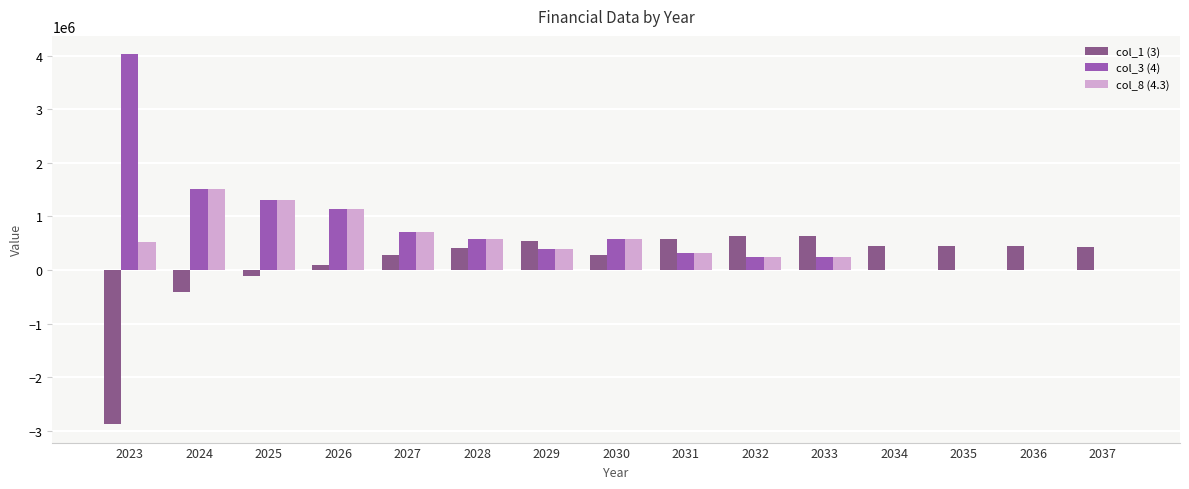

Is the value of col_1 (3) at 2027 greater than the value of col_3 (4) at 2030?

No